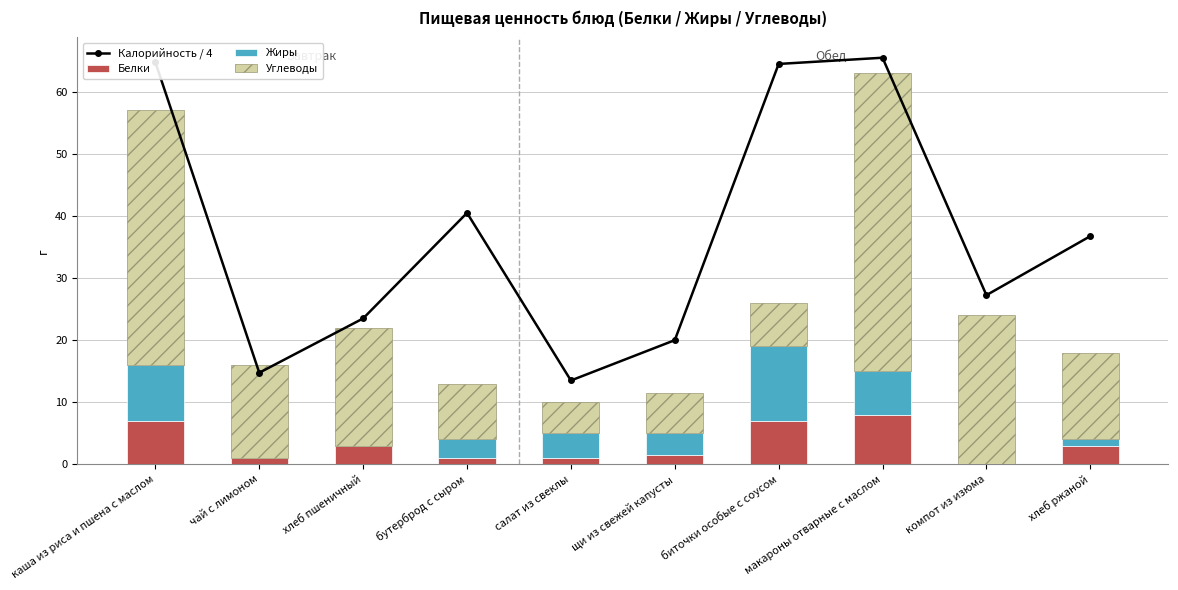

Between хлеб пшеничный and чай с лимоном, which is larger?

хлеб пшеничный